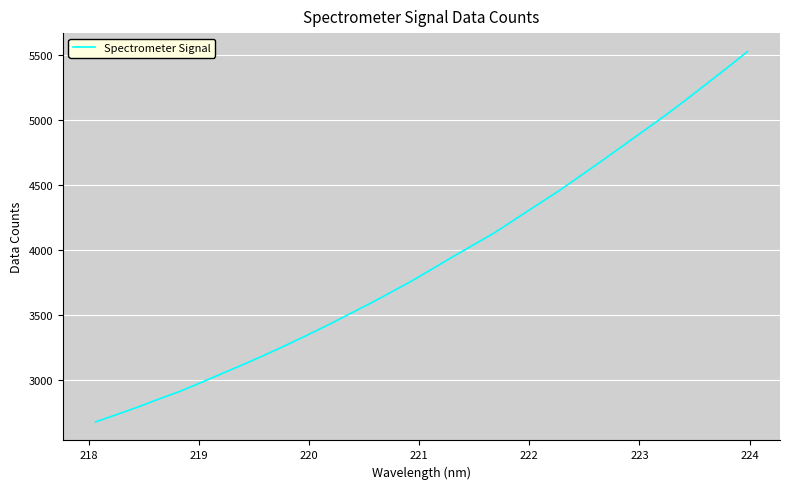

What is the difference between the maximum and minimum values?

2845.1